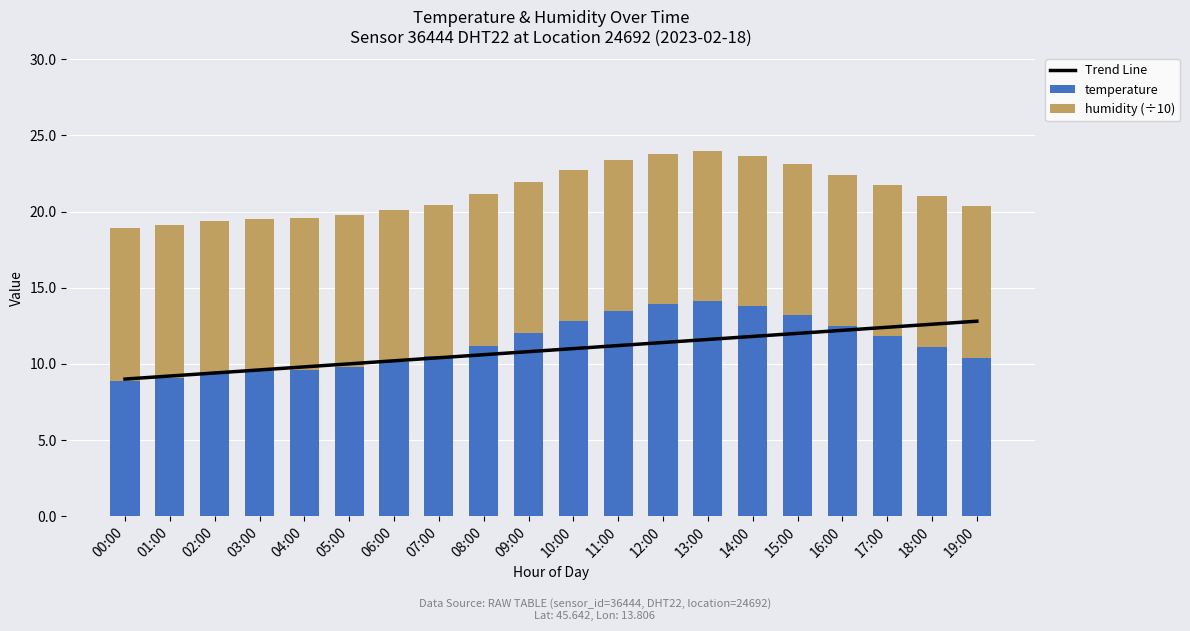

What are all the series names shown in the legend?

Trend Line, temperature, humidity (÷10)